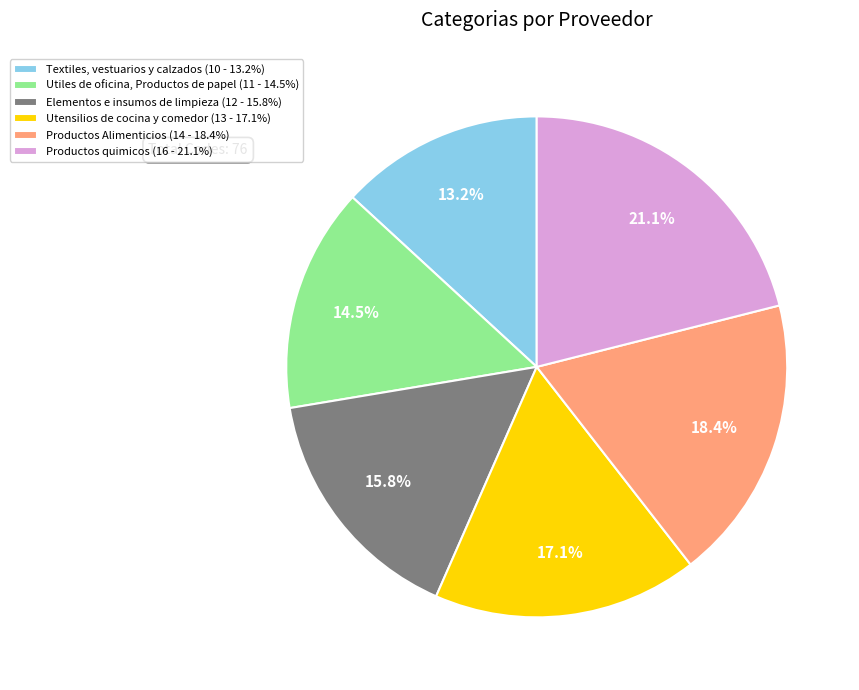

Is Textiles, vestuarios y calzados the majority of the pie?

No